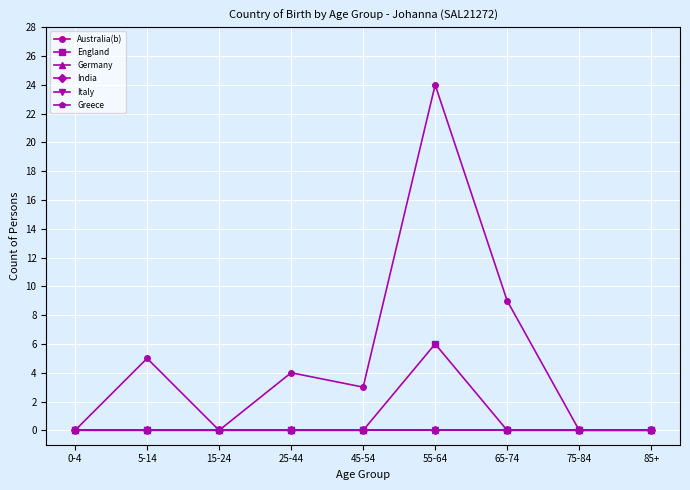

Which has a higher value, 45-54 or 25-44?

25-44